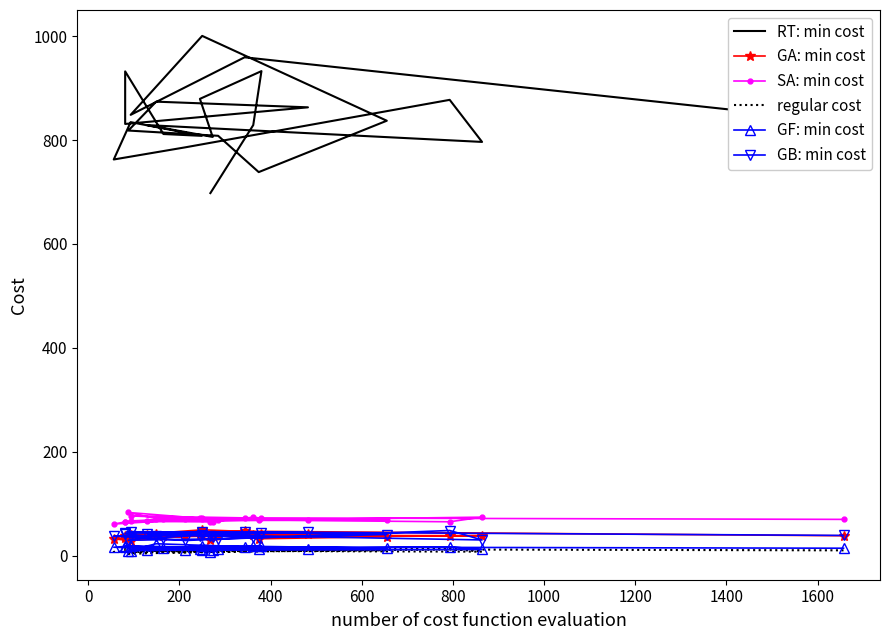

What is the value of the GA: min cost point at the 11th from the left?

34.6